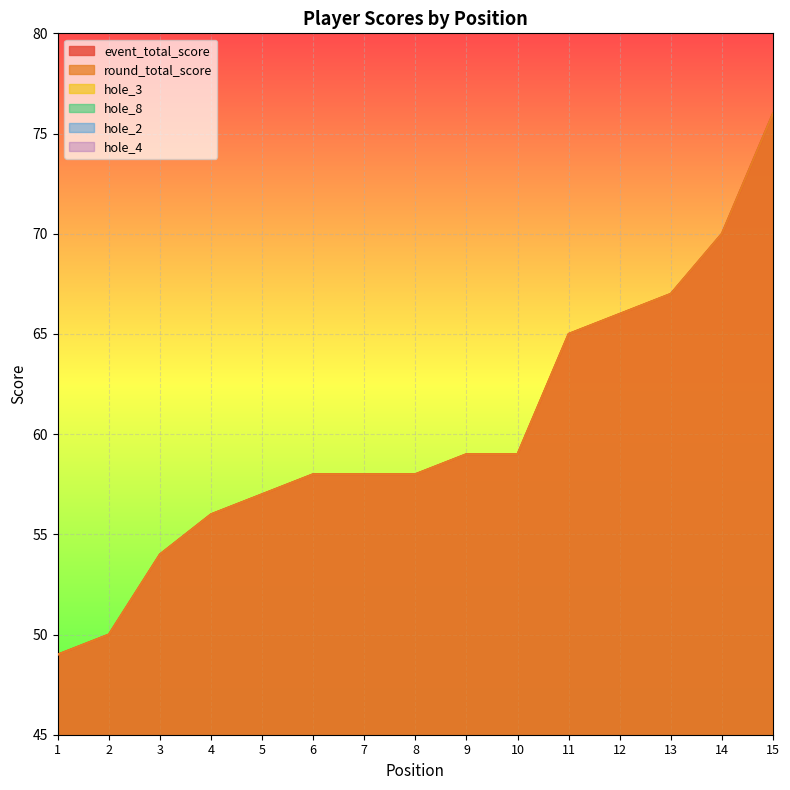

What is the difference between the maximum and second lowest values in the round_total_score series?

26